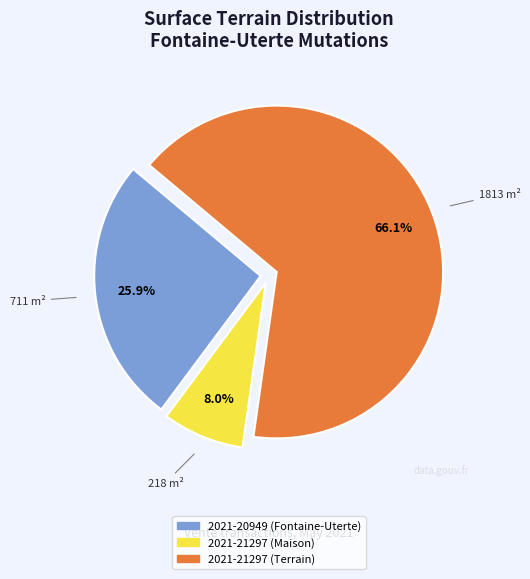

Between 2021-21297 (Terrain) and 2021-20949 (Fontaine-Uterte), which is larger?

2021-21297 (Terrain)